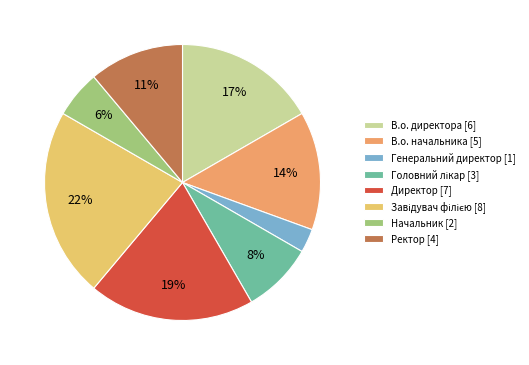

Approximately how many times larger is the value at В.о. директора [6] compared to Ректор [4]?

1.5